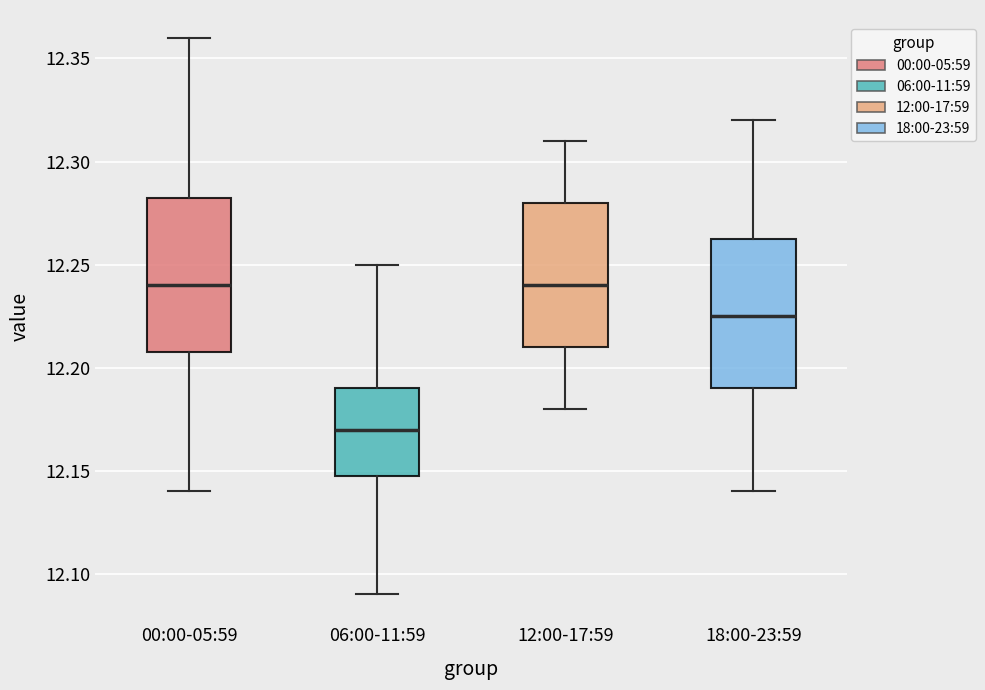

Where does the median line of the box for 18:00-23:59 sit on the y-axis? The values are not printed on the chart, so give them approximately, as read against the axis.

12.225